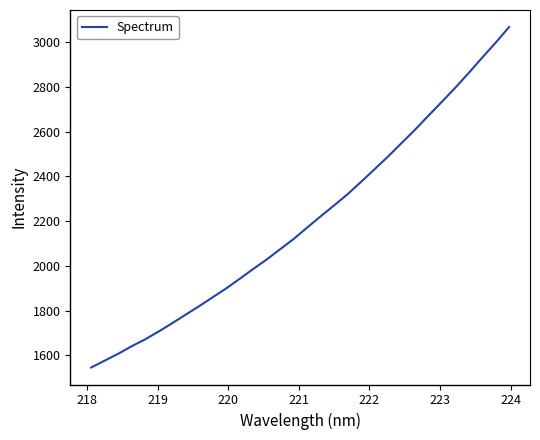

What is the smallest value displayed?

1545.4